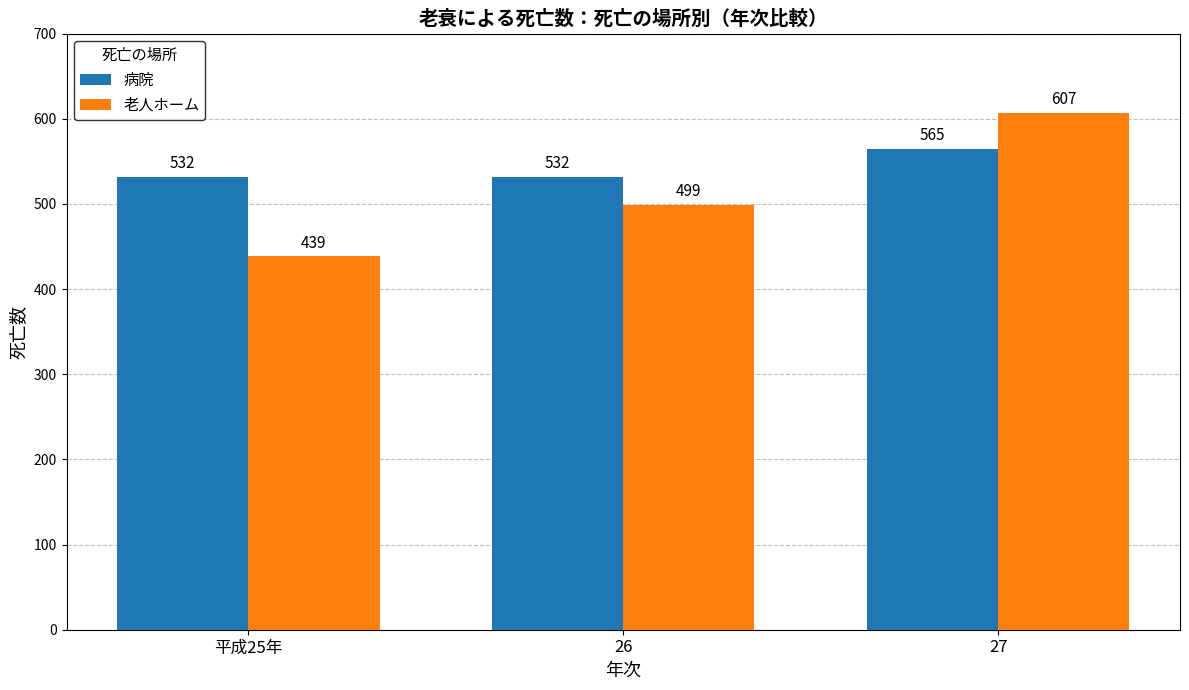

Read the 老人ホーム value at 27.

607